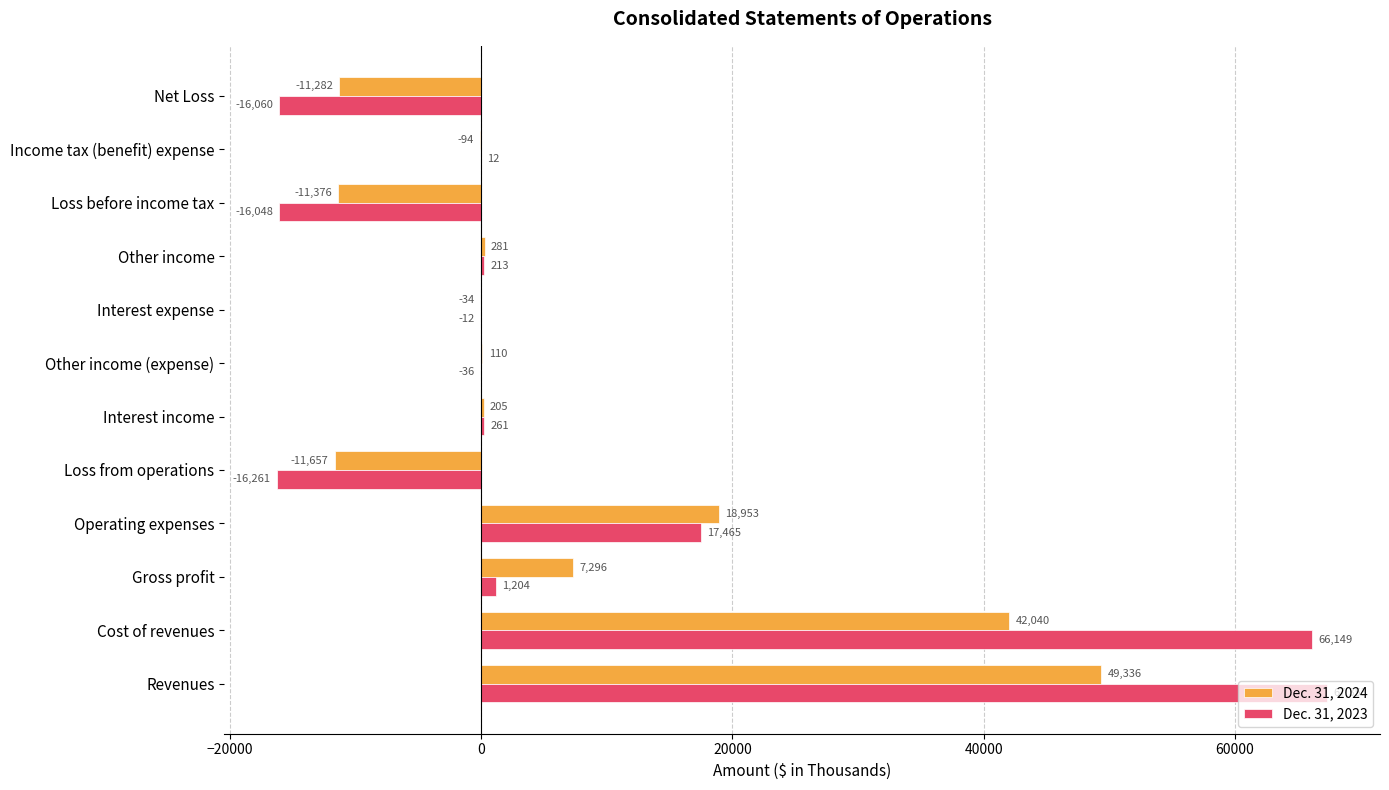

The Dec. 31, 2024 series shows -94 at Income tax (benefit) expense. True or false?

True